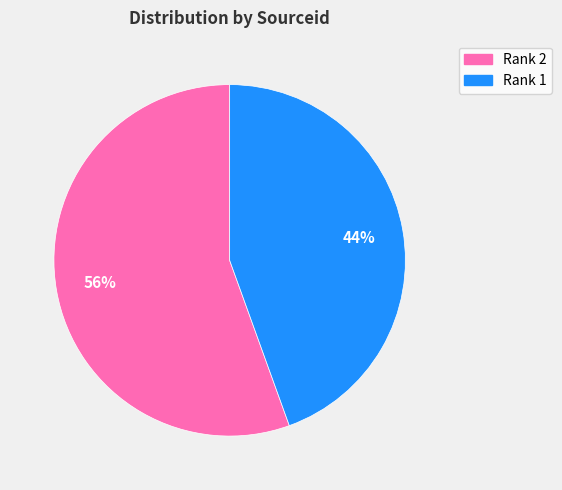

To the nearest percent, what is the combined percentage of Rank 1 and Rank 2?

100%